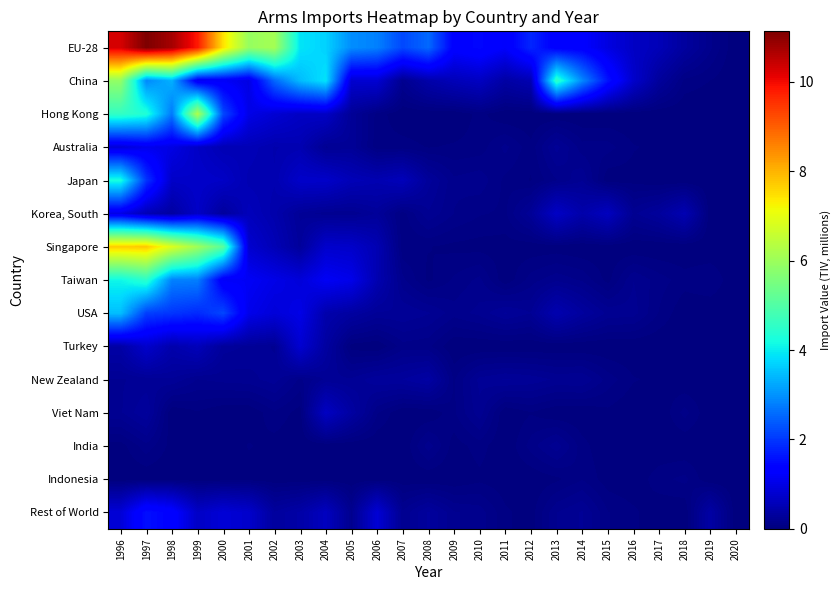

Which series has the widest spread of values?

EU-28